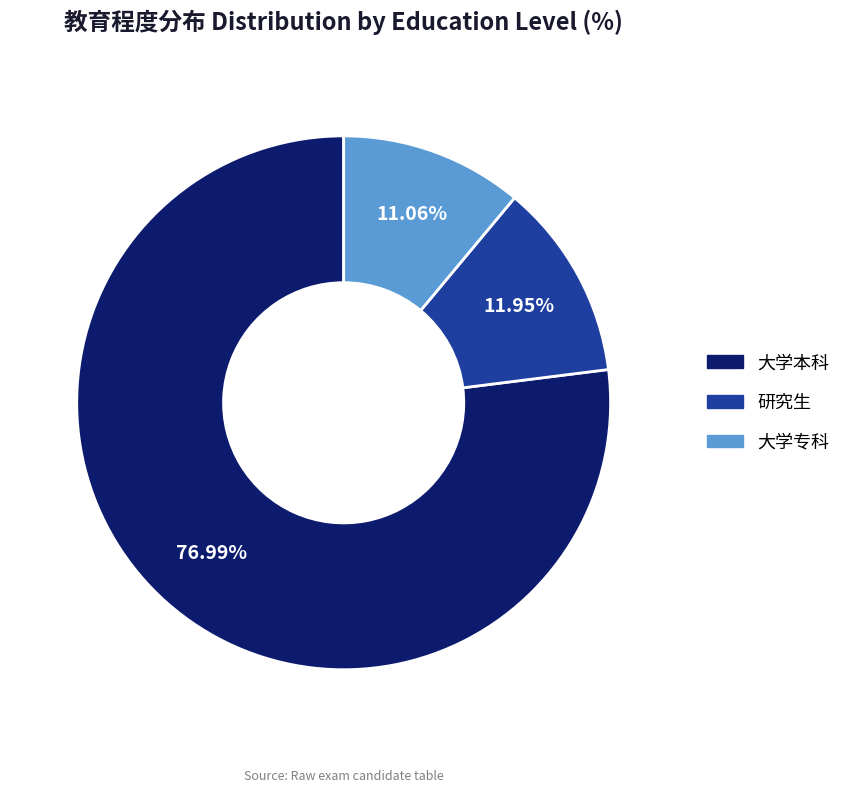

The 大学本科 slice represents 1% of the pie. True or false?

False